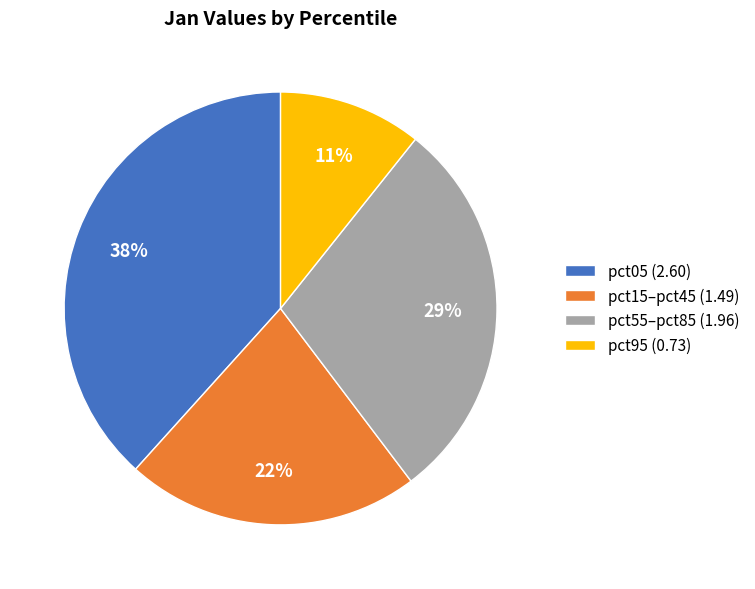

Do pct95 (0.73) and pct05 (2.60) together represent more than half of the pie?

No